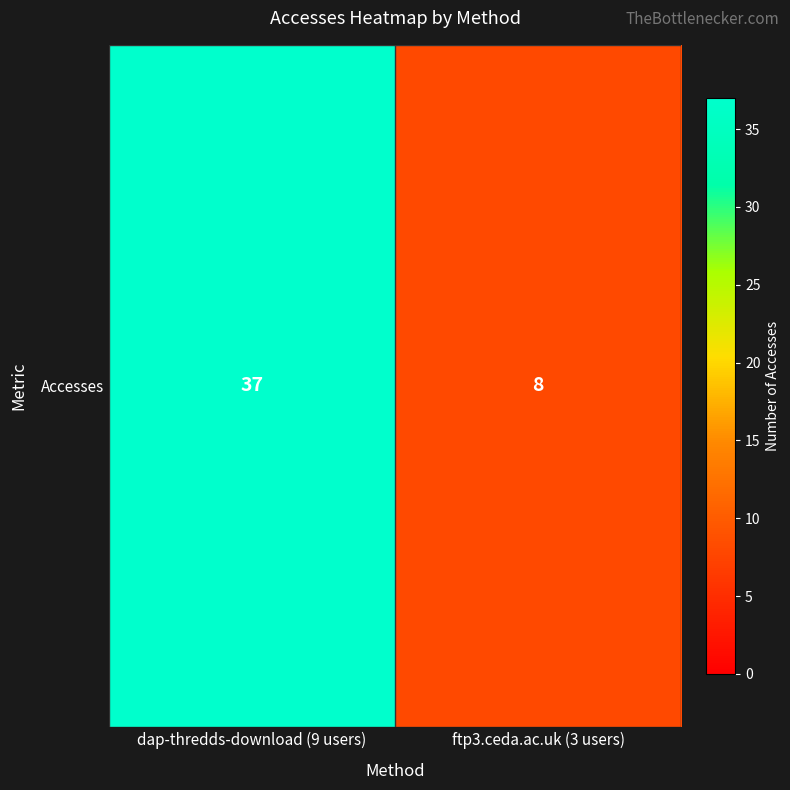

List the labels in order of value, smallest first.

ftp3.ceda.ac.uk (3 users), dap-thredds-download (9 users)